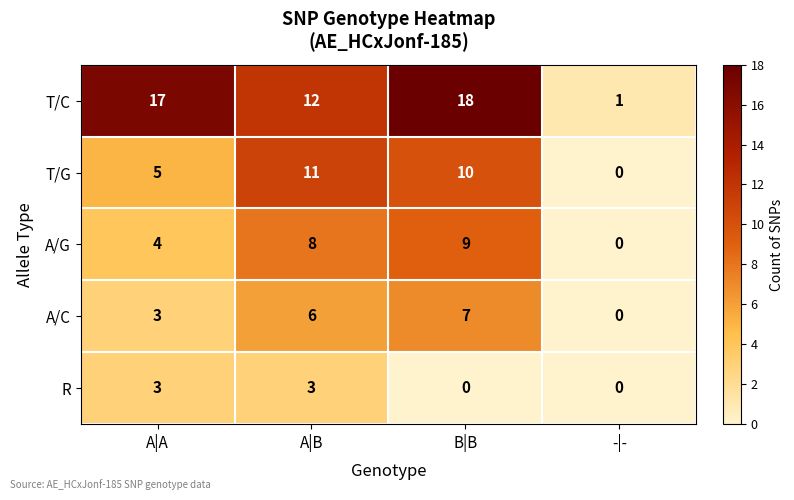

Which series changed the most between A|A and A|B?

T/G